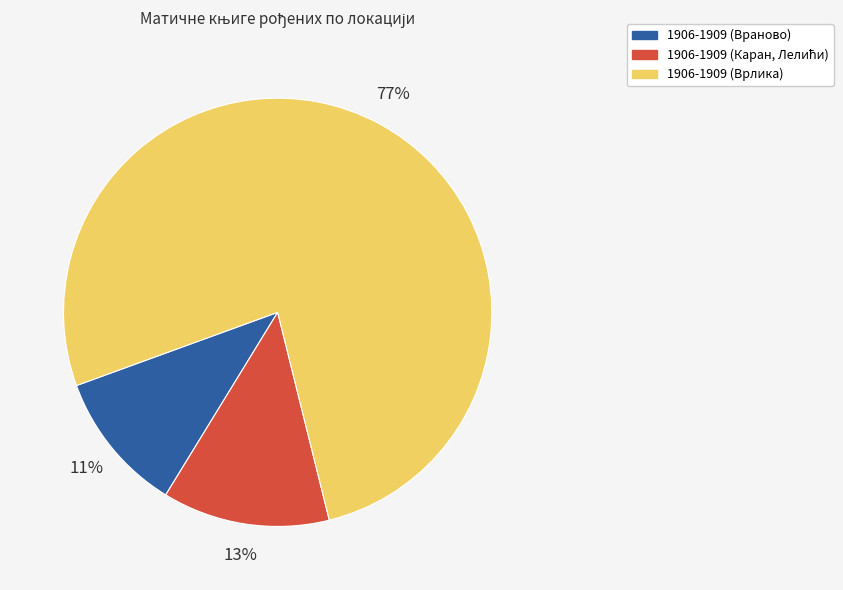

To the nearest percent, what is the average slice percentage?

33%